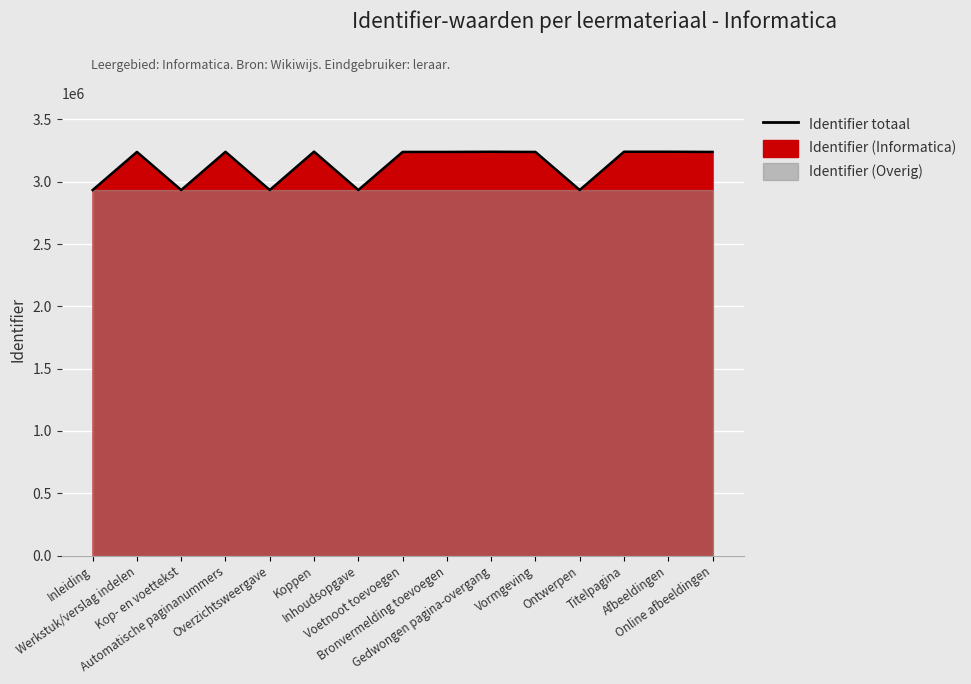

What is the label of the 9th point from the left?

Bronvermelding toevoegen